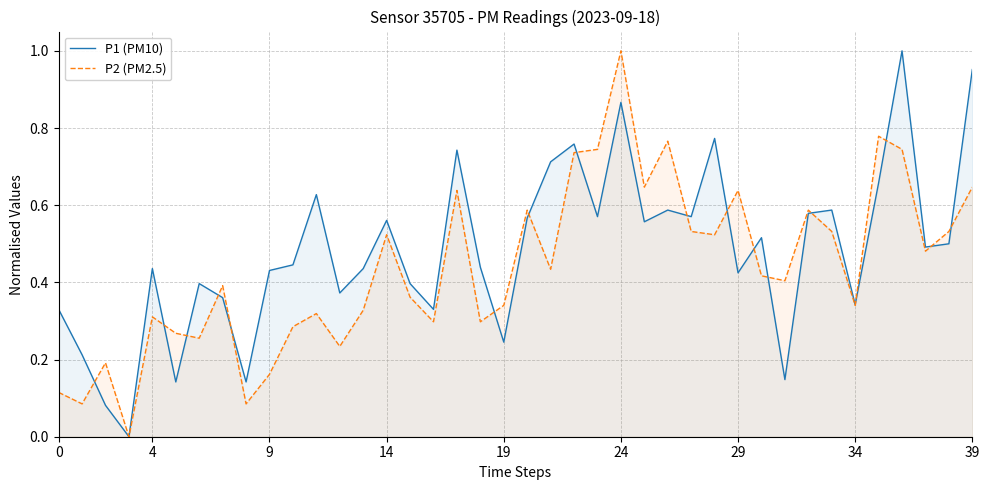

What are all the series names shown in the legend?

P1 (PM10), P2 (PM2.5)